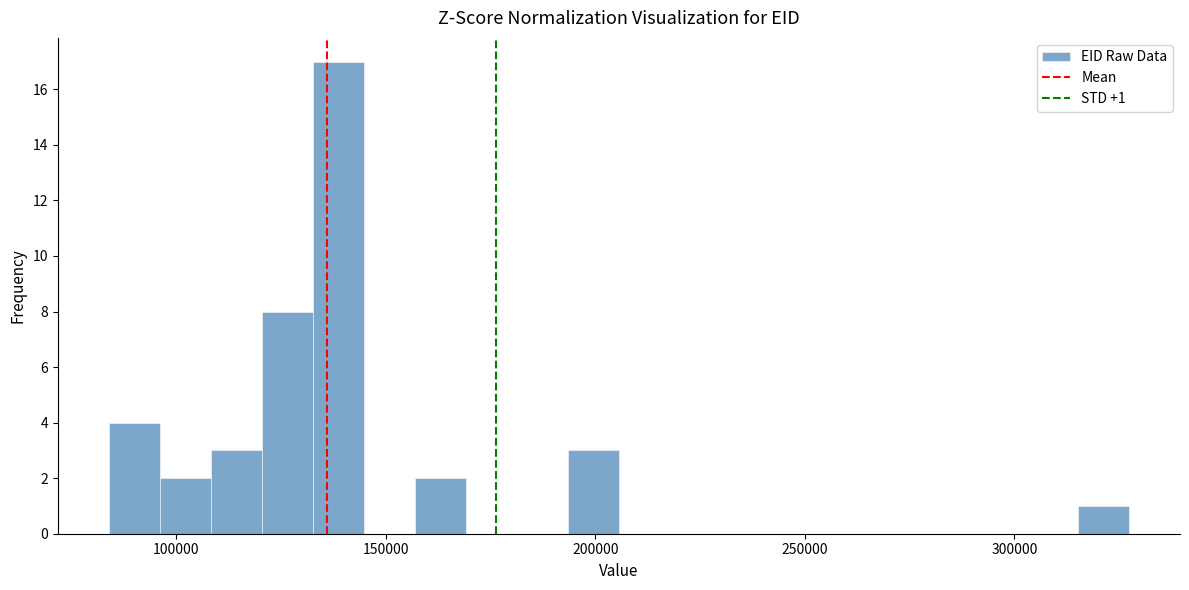

Read against the x-axis, roughly where is the centre of the tallest bar?

140000